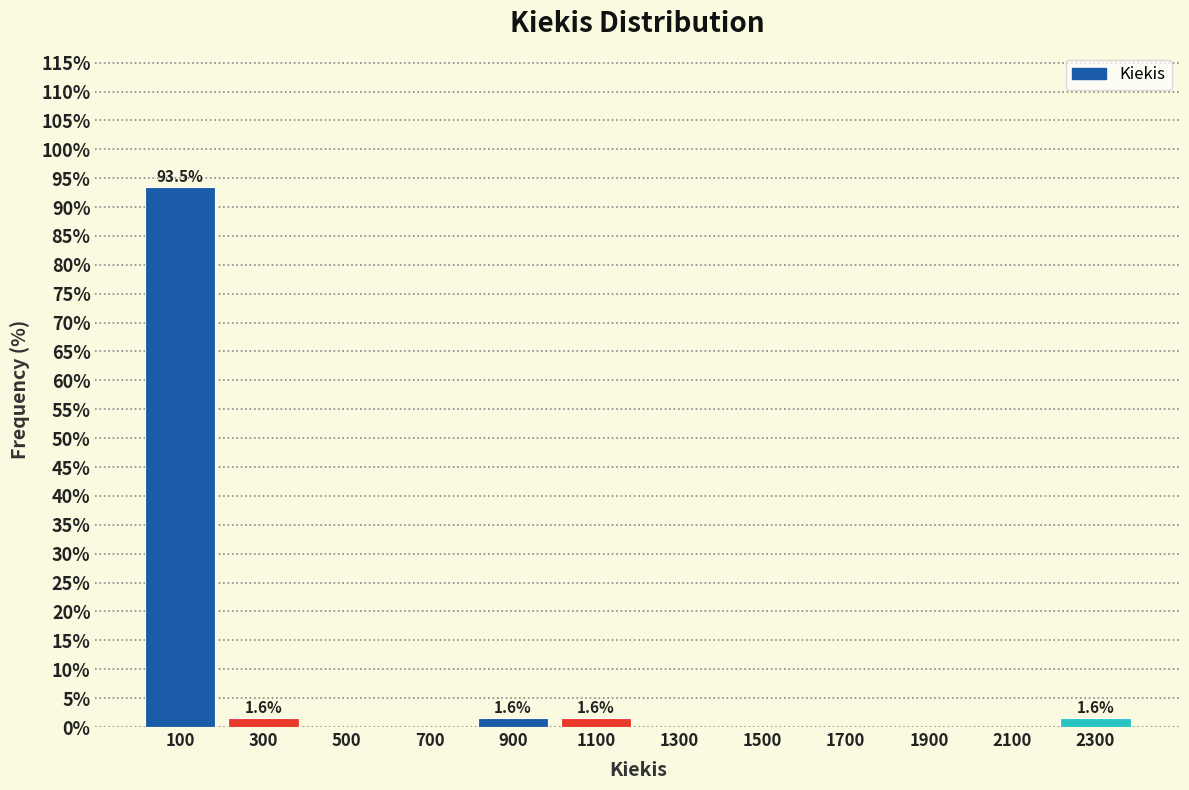

Over which range of the x-axis is the bar tallest?

0 to 200